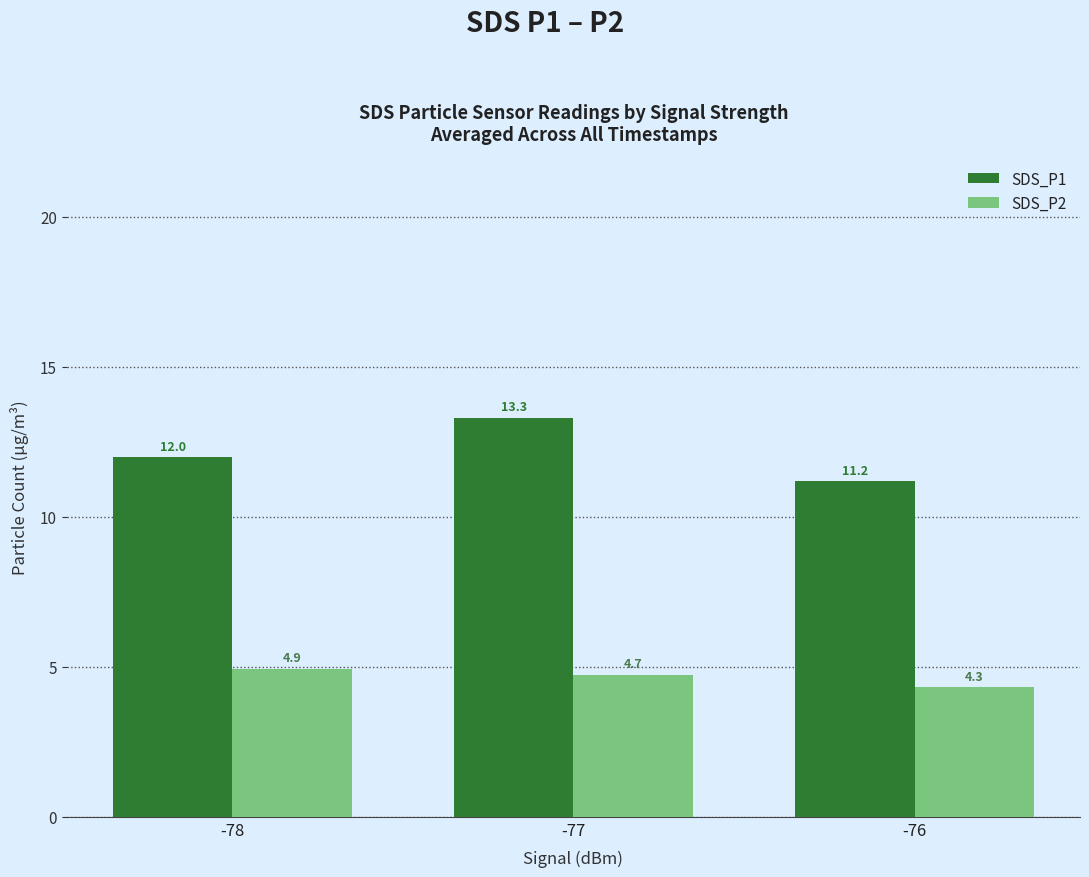

Which series has the largest range (max minus min)?

SDS_P1